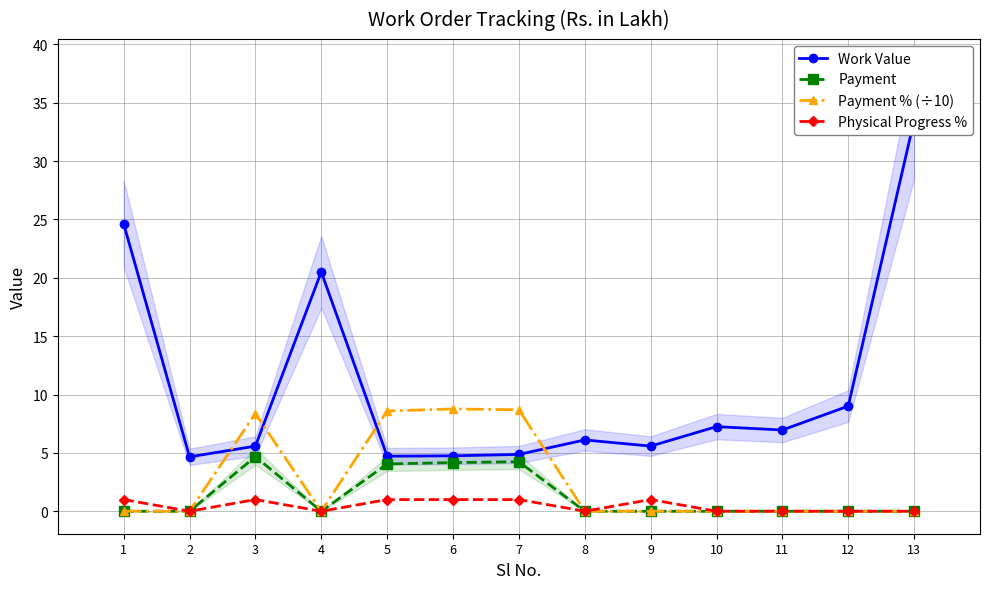

How many interior local peaks does the Payment series have?

2